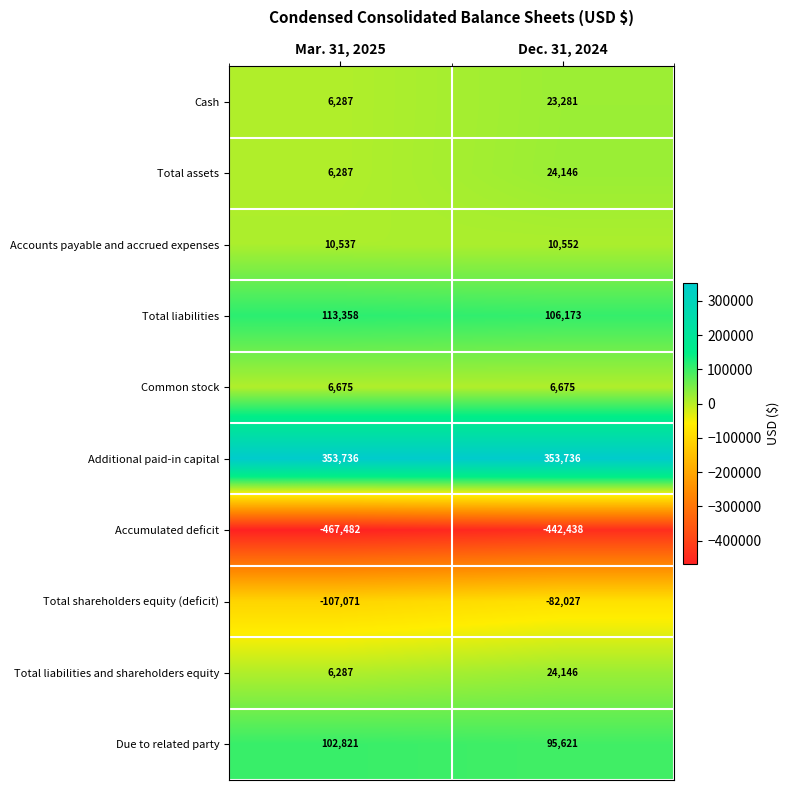

The Accumulated deficit series shows -467482 at Mar. 31, 2025. True or false?

True